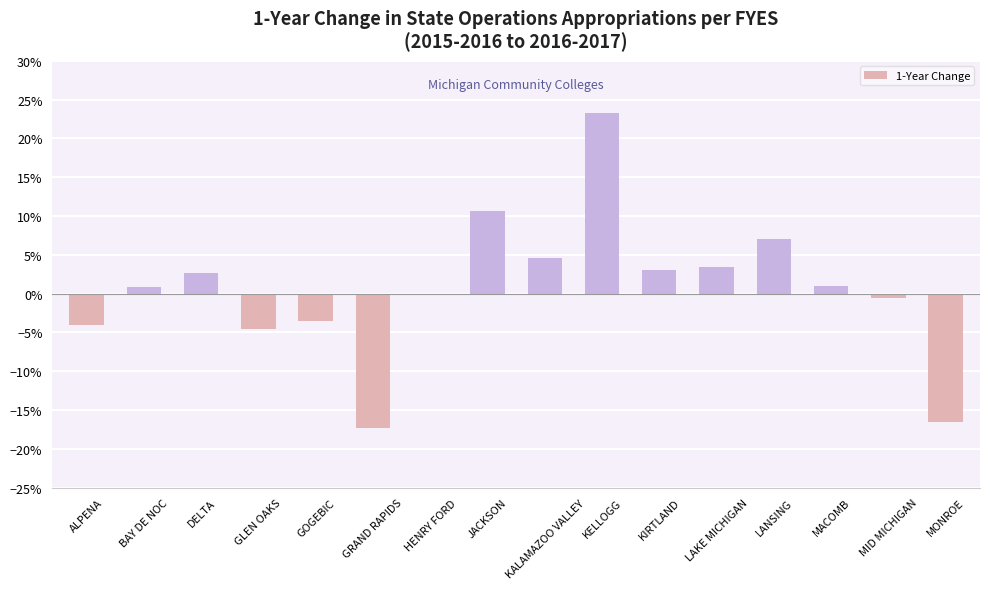

List the labels in order of value, smallest first.

GRAND RAPIDS, MONROE, GLEN OAKS, ALPENA, GOGEBIC, MID MICHIGAN, HENRY FORD, BAY DE NOC, MACOMB, DELTA, KIRTLAND, LAKE MICHIGAN, KALAMAZOO VALLEY, LANSING, JACKSON, KELLOGG